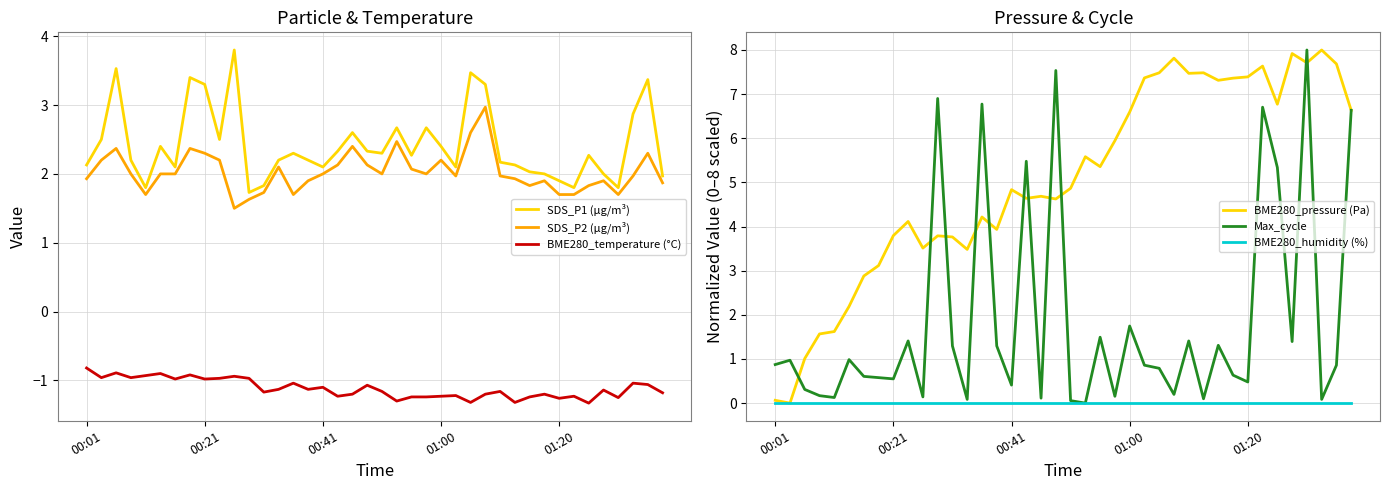

What is the approximate value of SDS_P2 (µg/m³) at 35?

1.9